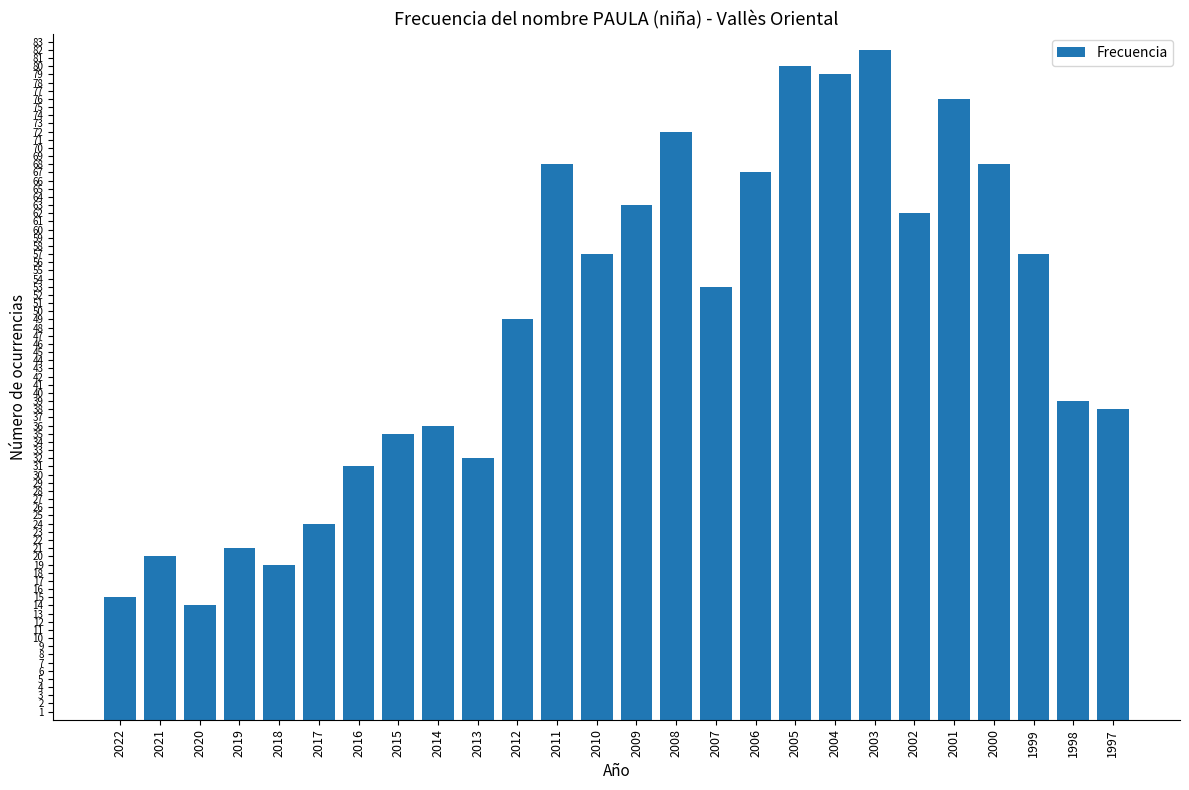

True or false: the data shows 4 at 2020.

False